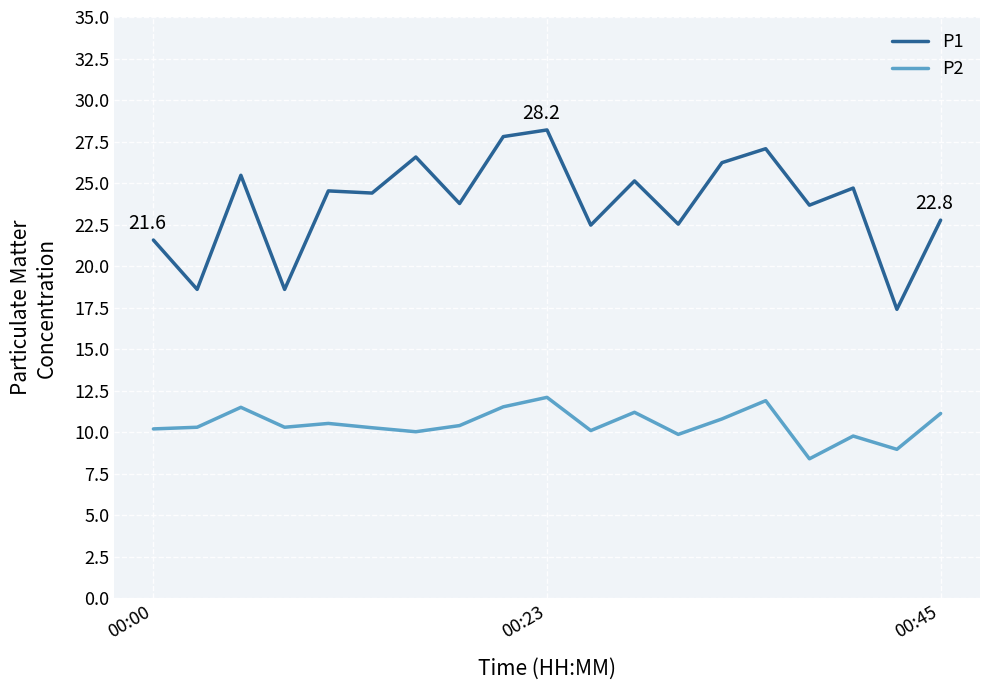

Which series has the largest total across all categories?

P1